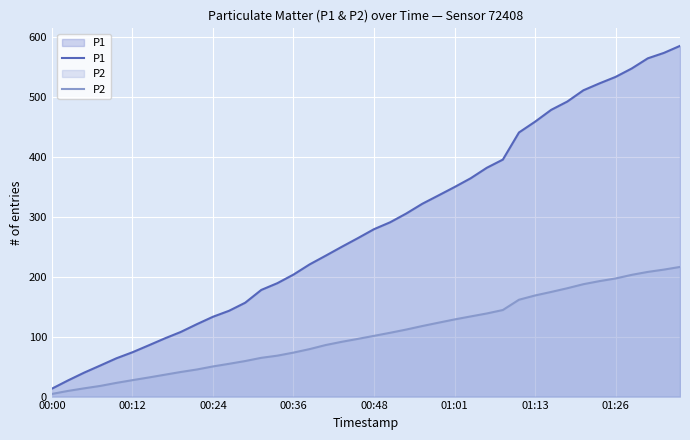

Does the chart display data point markers on the line(s)?

No